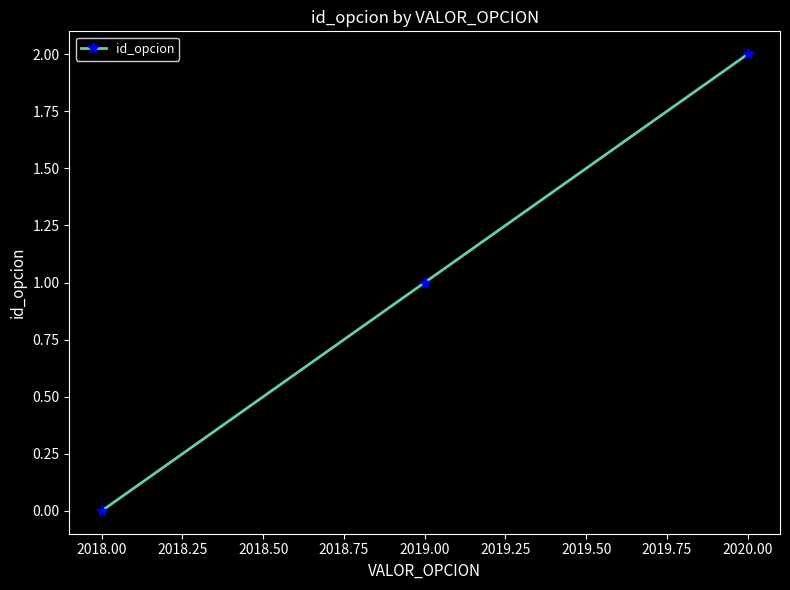

What is the difference between the second highest and minimum values?

1